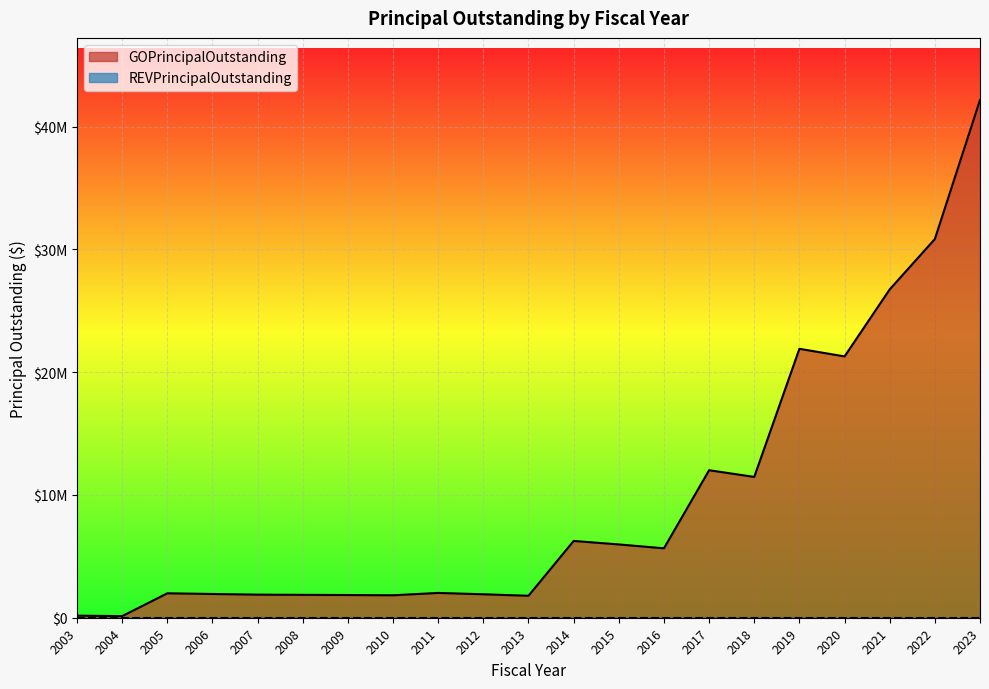

List the labels in order of value, smallest first.

2004, 2003, 2013, 2010, 2009, 2008, 2007, 2012, 2006, 2005, 2011, 2016, 2015, 2014, 2018, 2017, 2020, 2019, 2021, 2022, 2023